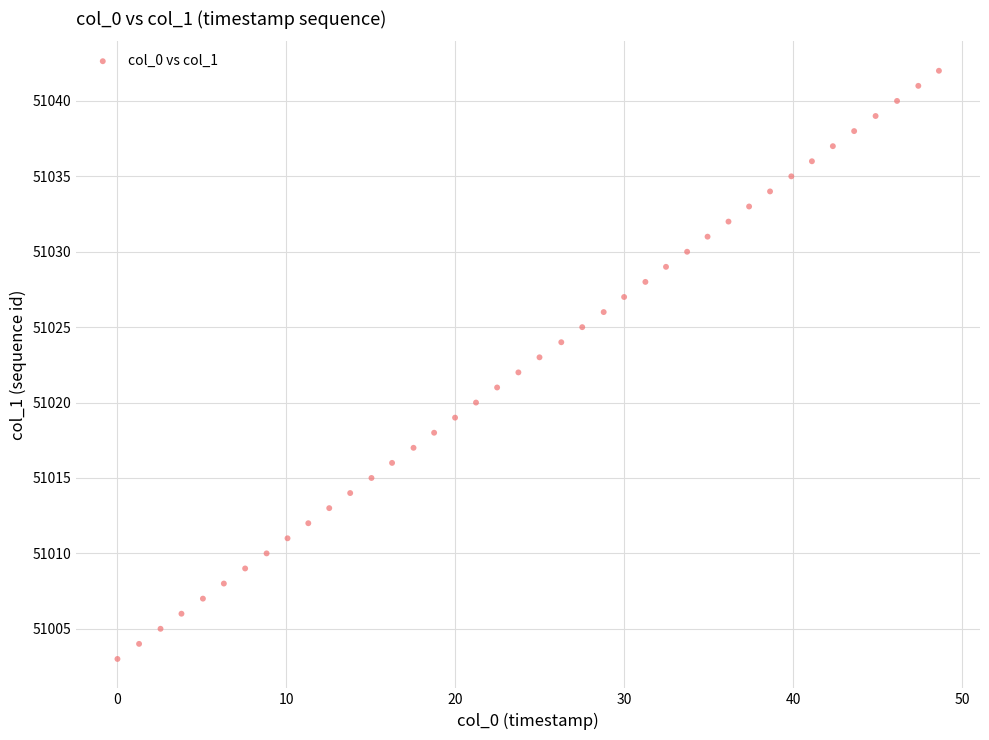

What is the range of Y values (max minus min)?

39